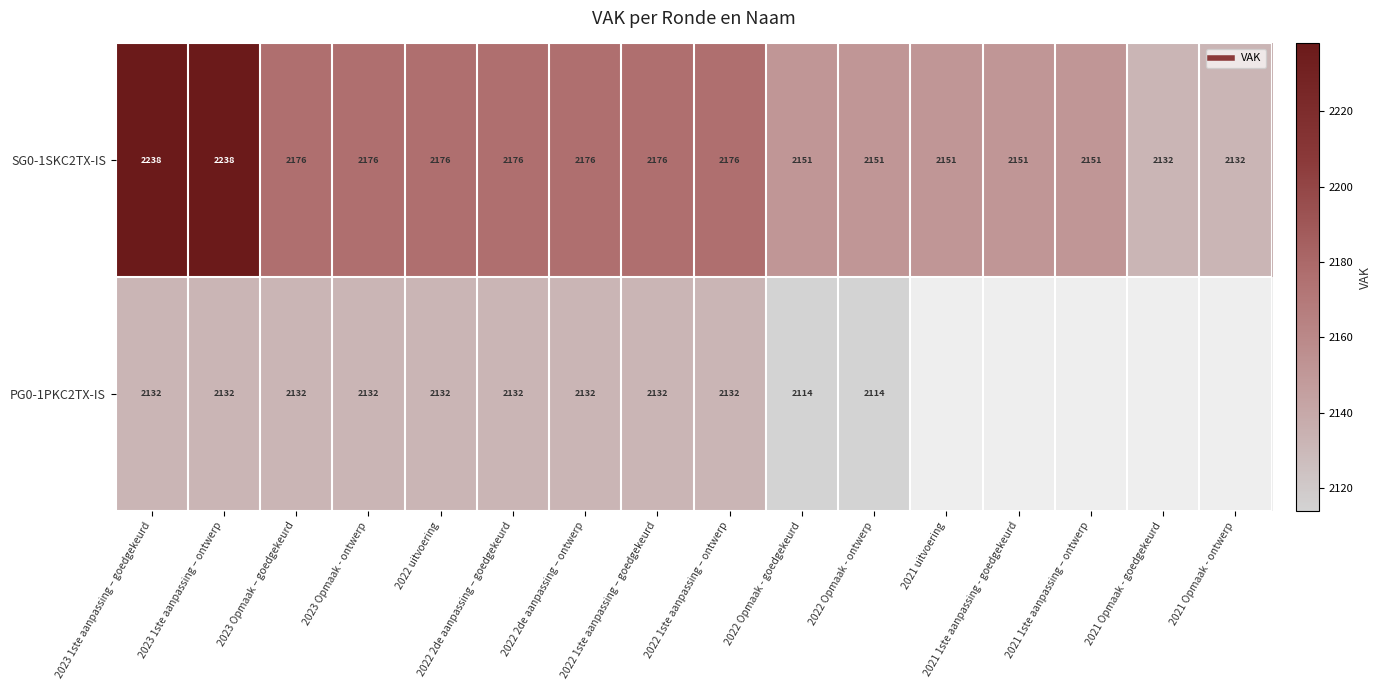

What is the spread (max minus min) of values at 2022 2de aanpassing – ontwerp?

44